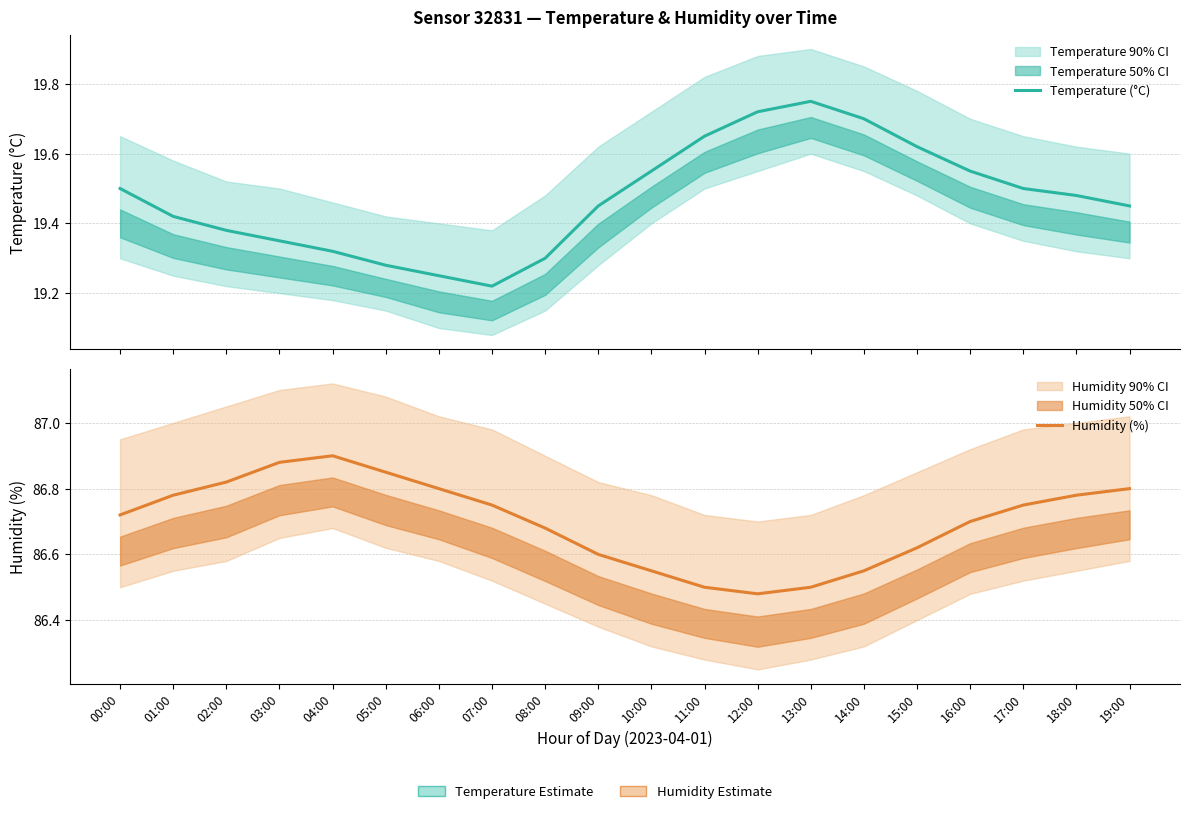

What is the label of the 15th point from the left?

14:00